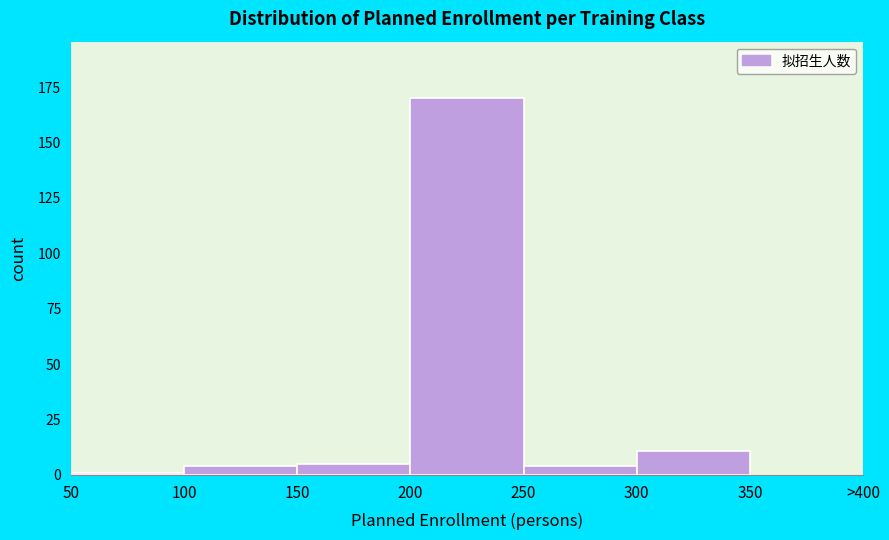

Reading left to right, list all the values displayed in this chart.

50=1	100=4	150=5	200=170	250=4	300=11